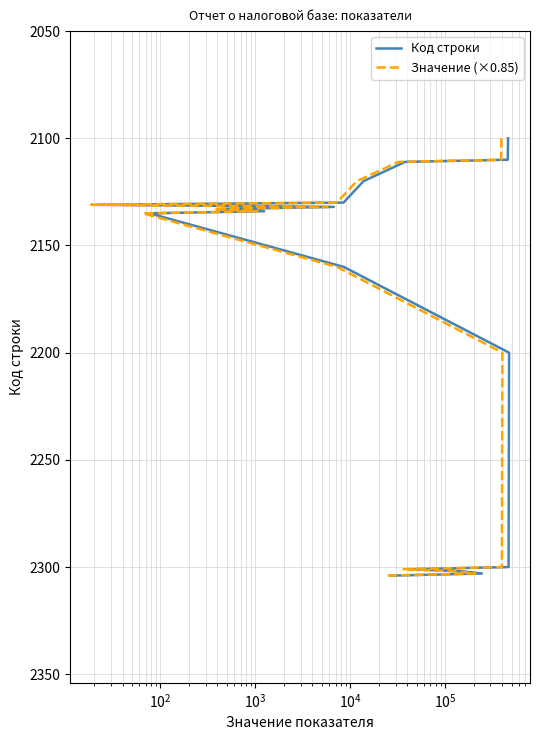

What is the greatest value displayed?

2304